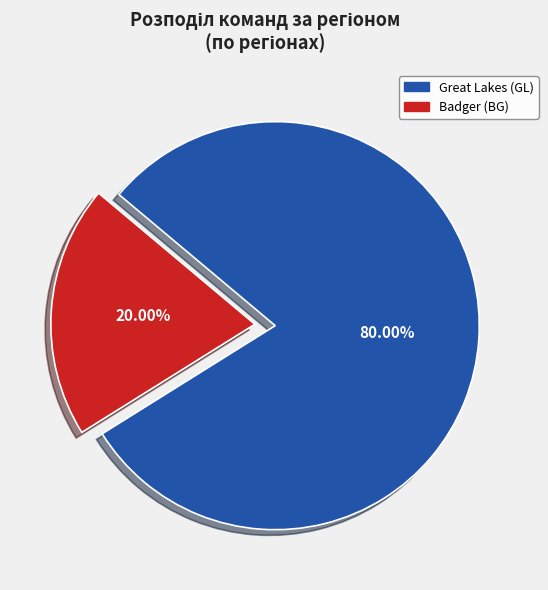

Which slice is the largest?

Great Lakes (GL)